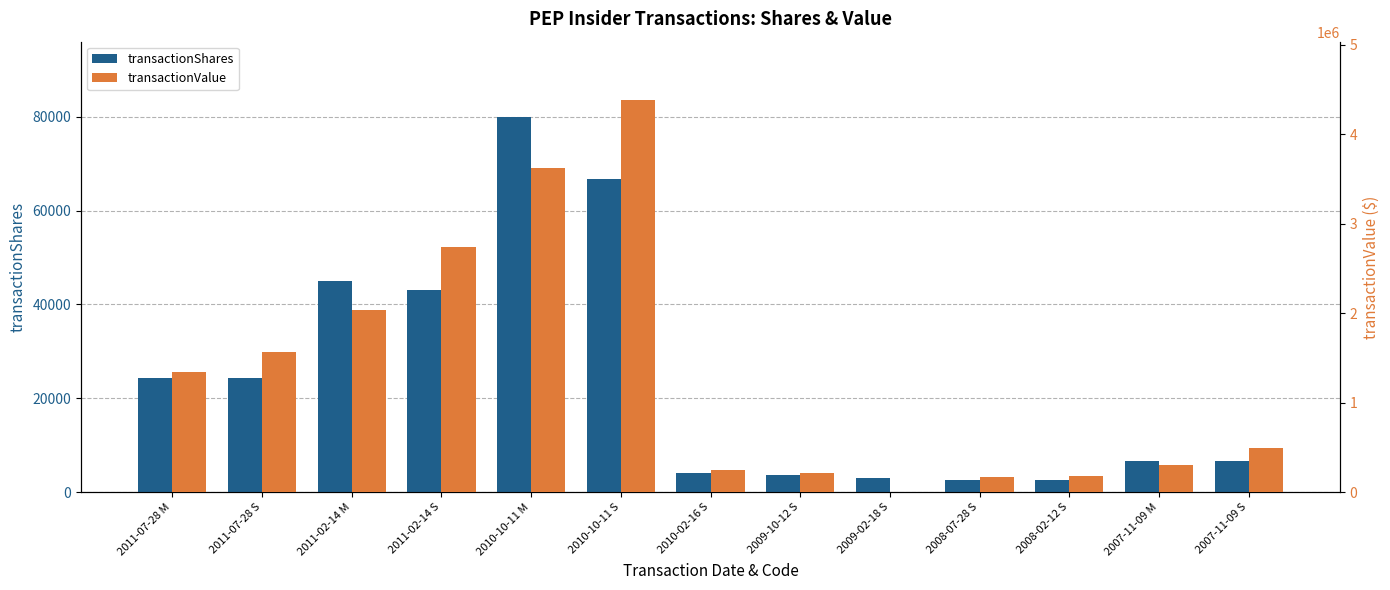

Between 2009-10-12 S and 2008-07-28 S, which series saw the biggest shift?

transactionValue